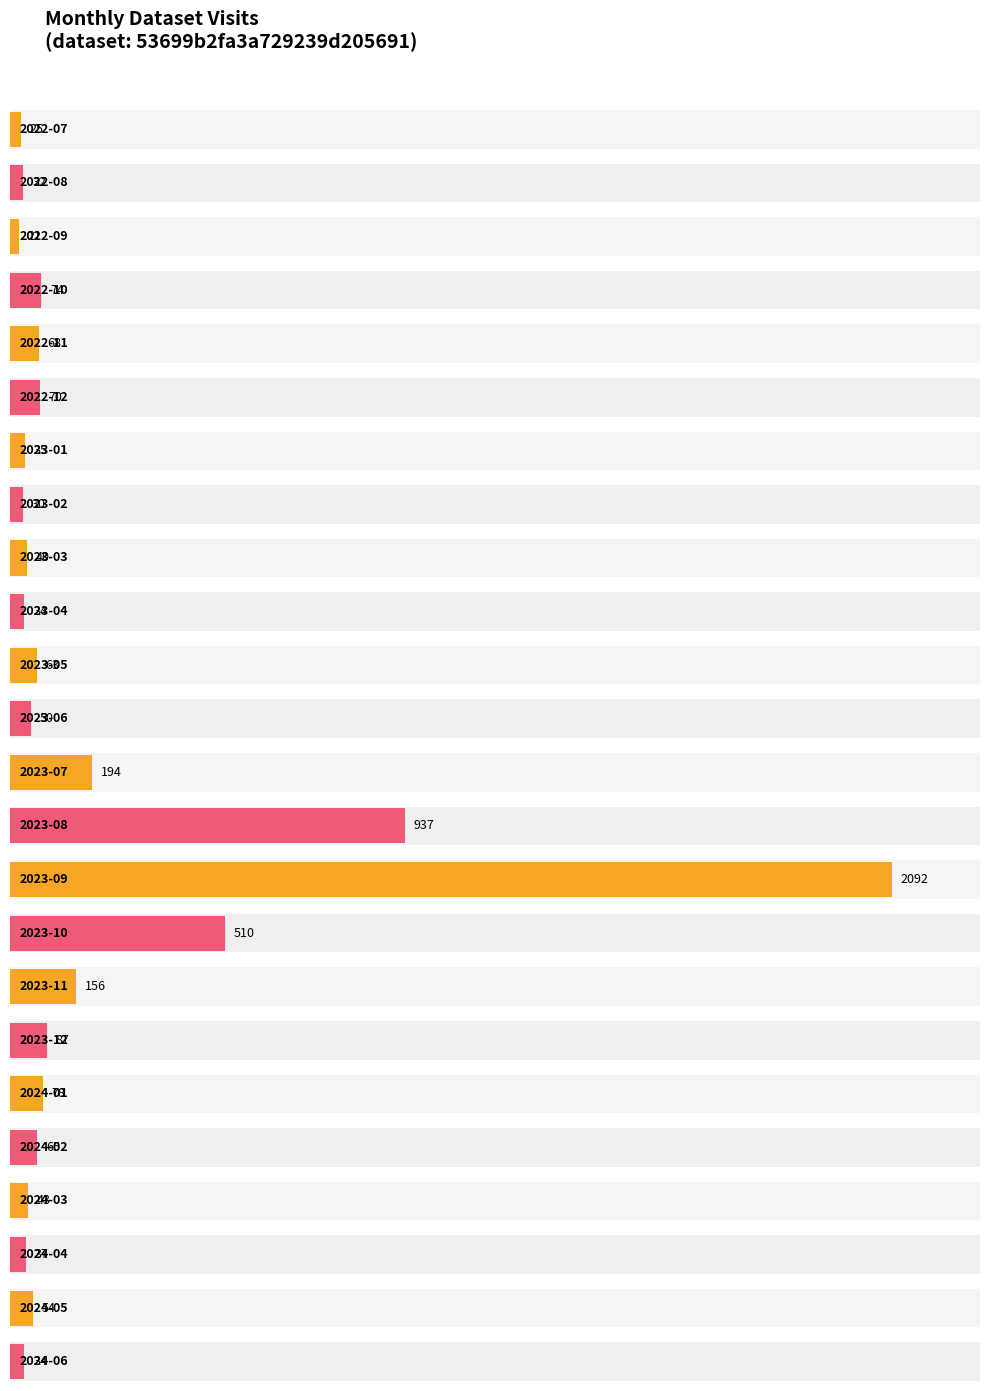

List the labels in order of value, largest first.

2023-09, 2023-08, 2023-10, 2023-07, 2023-11, 2023-12, 2024-01, 2022-10, 2022-12, 2022-11, 2024-02, 2023-05, 2024-05, 2023-06, 2024-03, 2023-03, 2024-04, 2023-01, 2023-04, 2024-06, 2022-08, 2023-02, 2022-07, 2022-09